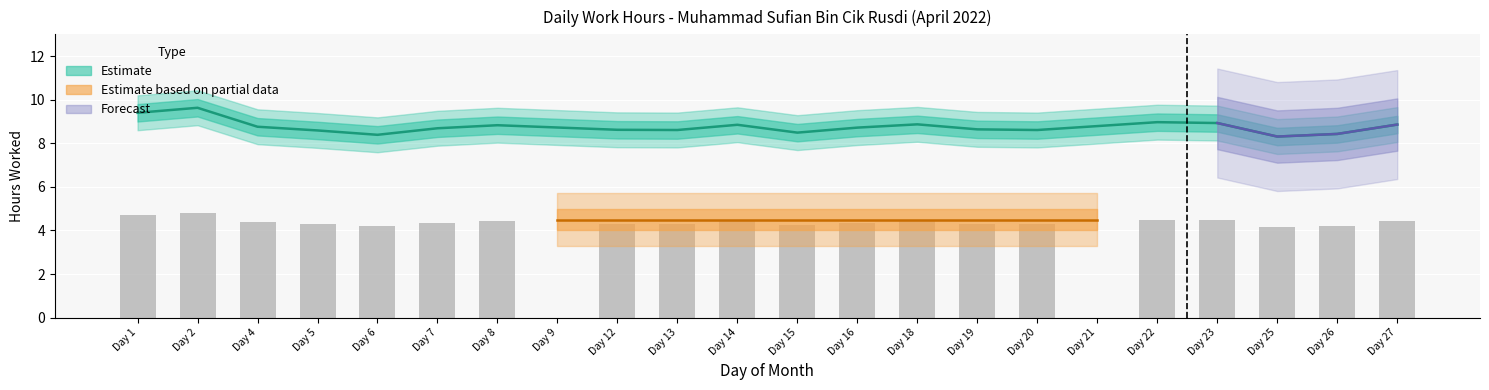

Reading left to right, what are all the values shown in this chart?

1=9.4	2=9.6	4=8.8	5=8.6	6=8.4	7=8.7	8=8.8	9=0.0	12=8.6	13=8.6	14=8.8	15=8.5	16=8.7	18=8.9	19=8.6	20=8.6	21=0.0	22=9.0	23=8.9	25=8.3	26=8.4	27=8.9